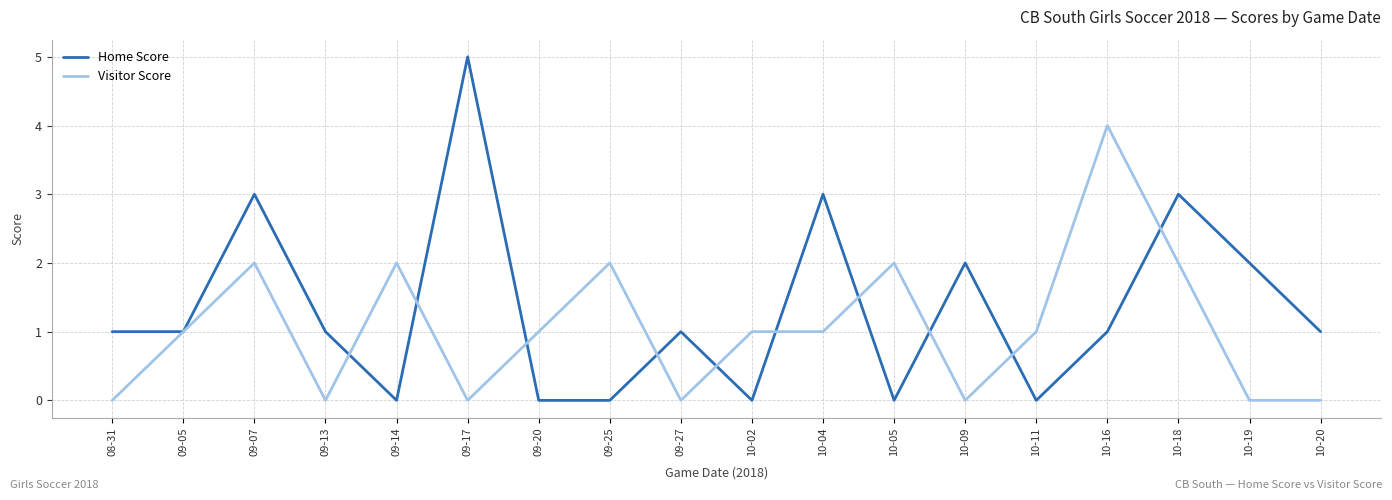

True or false: Home Score has a value of 1 at 10-18.

False